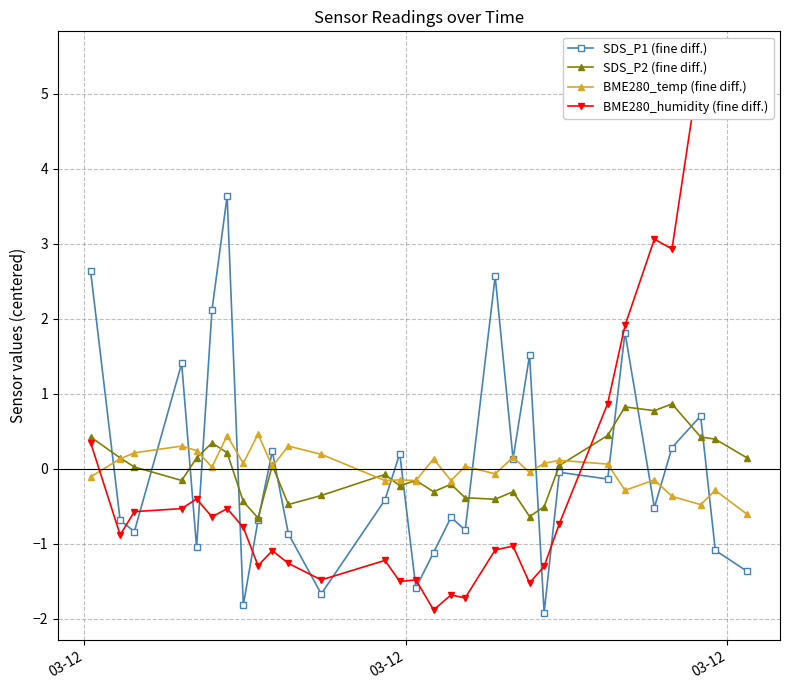

List the series in order of their peak value, highest first.

BME280_humidity (fine diff.), SDS_P1 (fine diff.), SDS_P2 (fine diff.), BME280_temp (fine diff.)